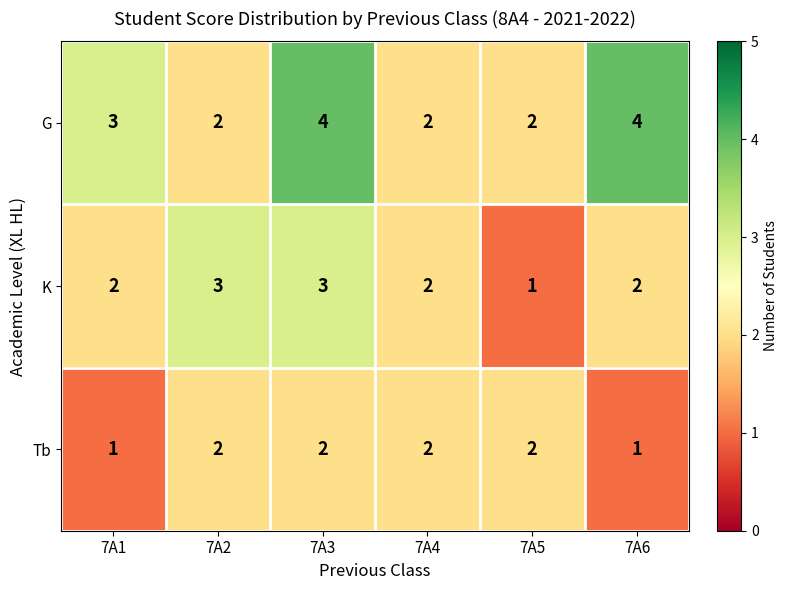

What is the spread (max minus min) of values at 7A6?

3